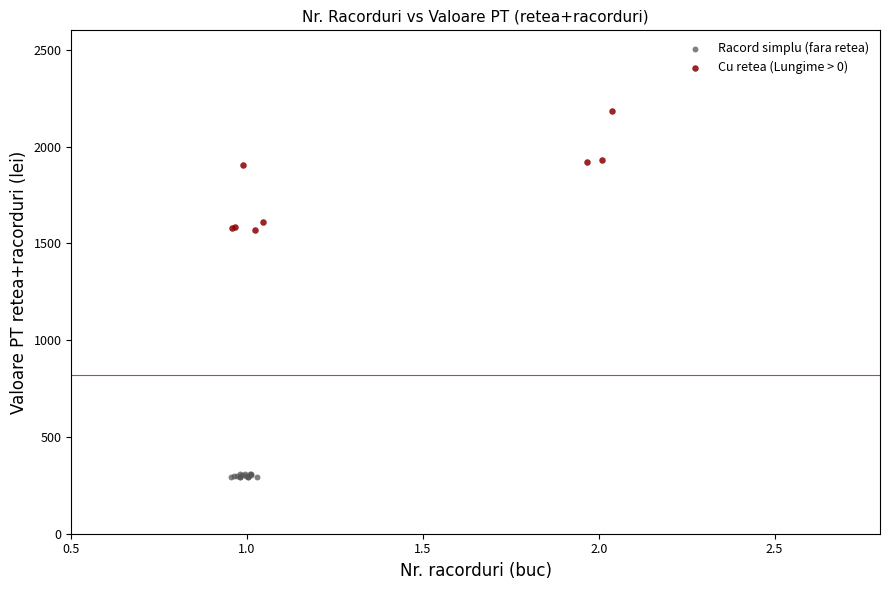

Which series contains the lowest Y value?

Racord simplu (fara retea)